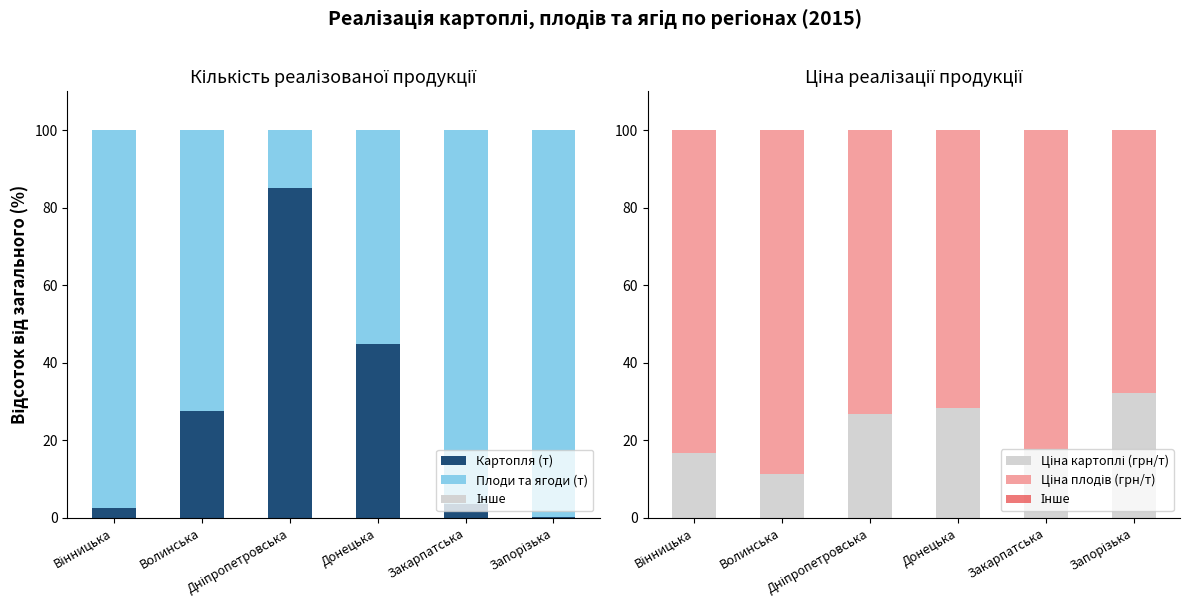

True or false: Картопля (т) has a value of 44.9 at Донецька.

True